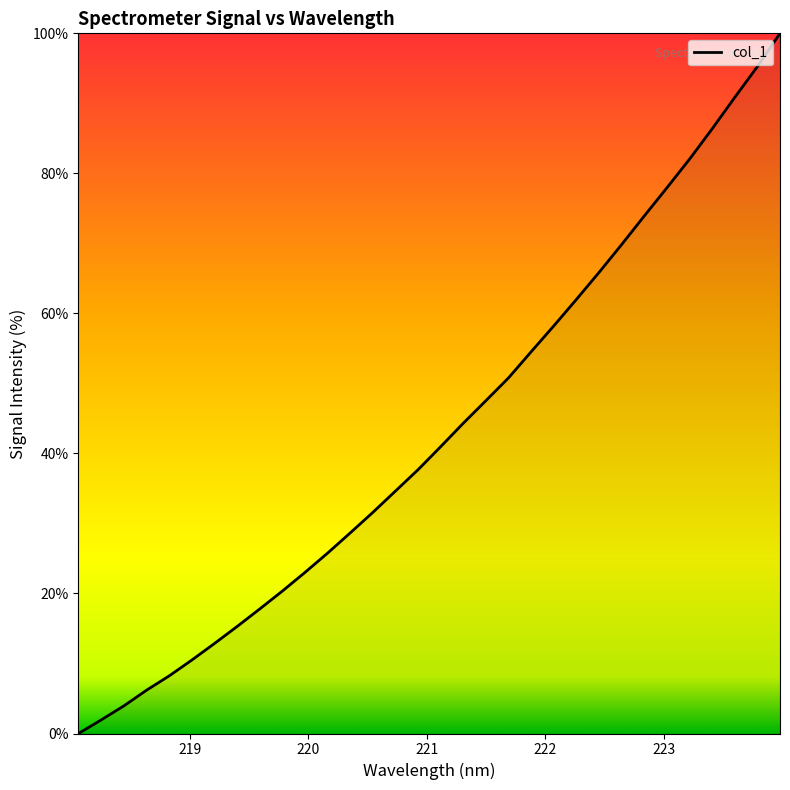

What is the difference between the second highest and minimum values?

95.3